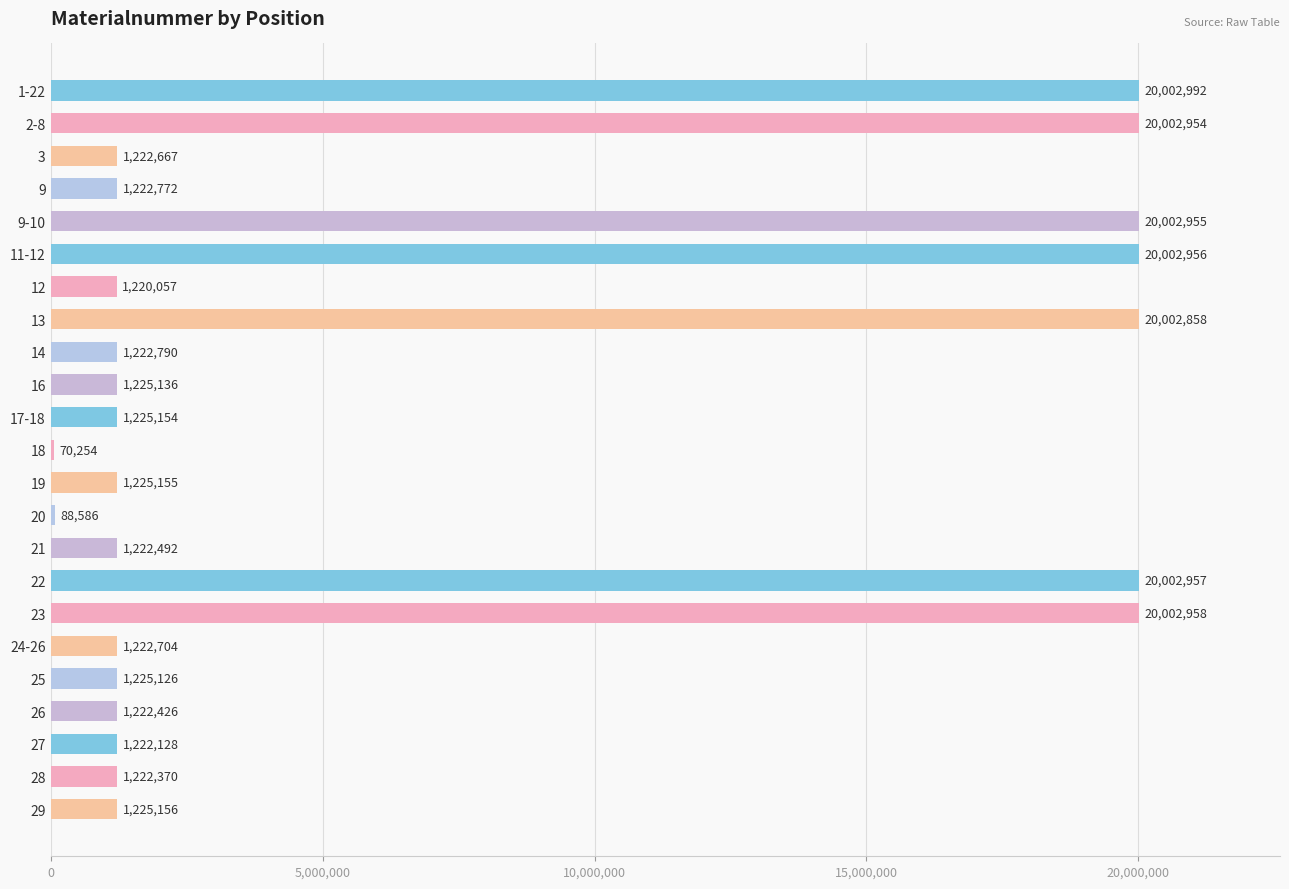

What is the difference between the maximum and minimum values?

19932738